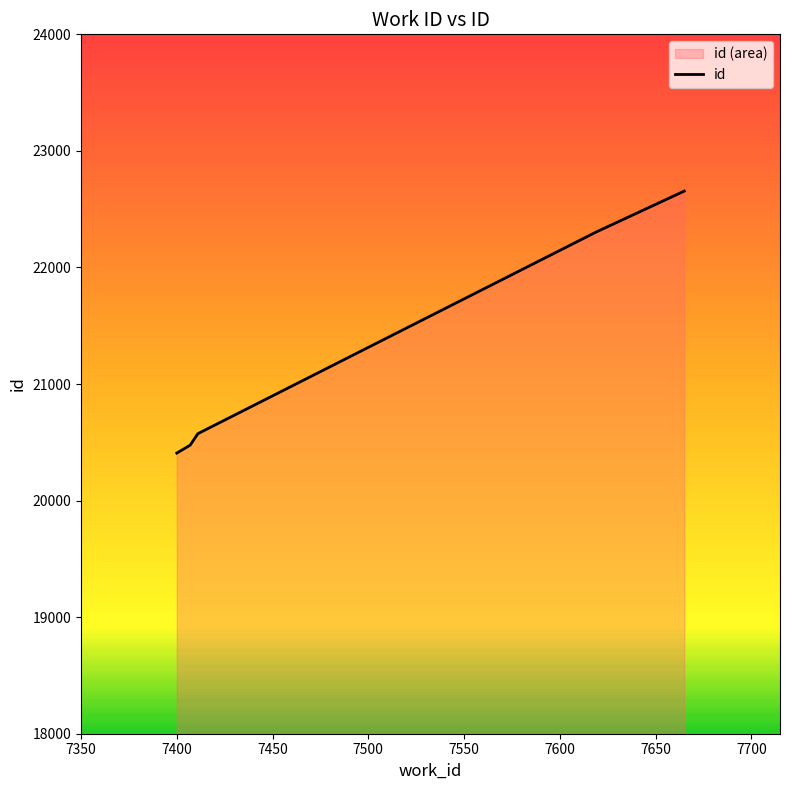

What is the smallest value displayed?

20407.5